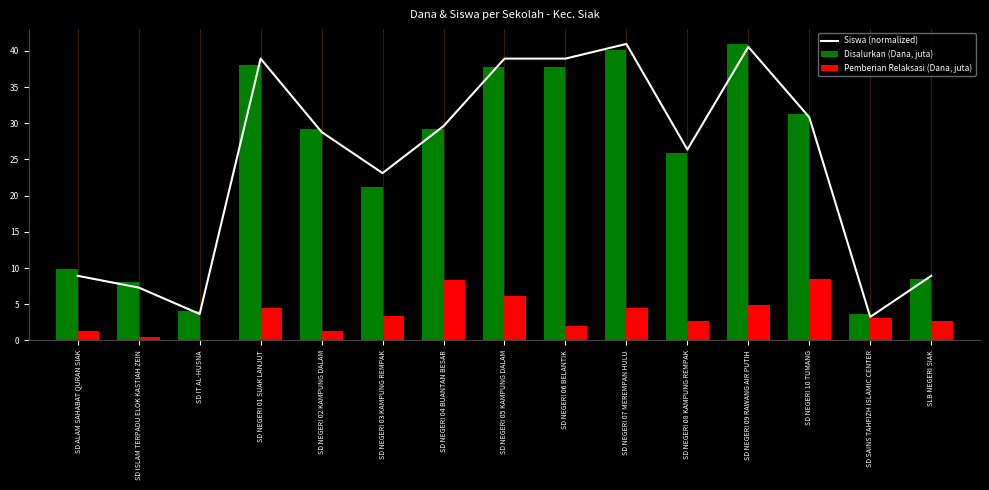

The value of Disalurkan (Dana, juta) at SD SAINS TAHFIZH ISLAMIC CENTER is 6.5. True or false?

False